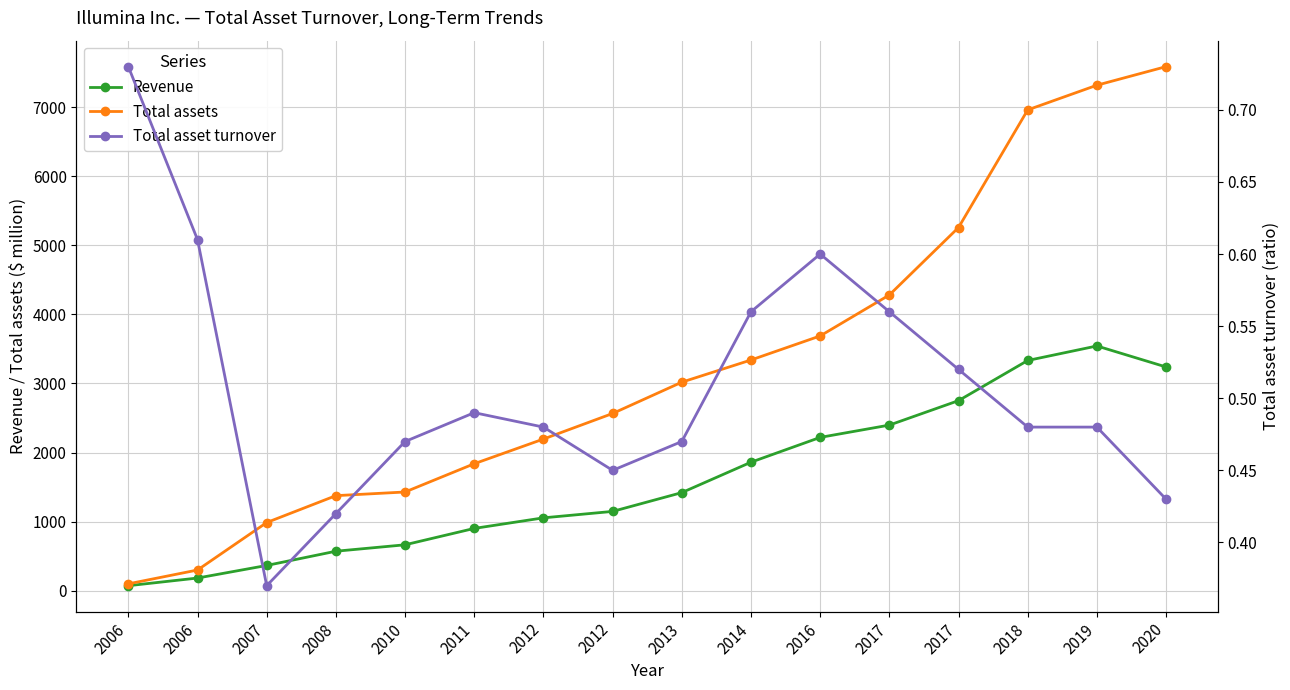

What are all the series names shown in the legend?

Revenue, Total assets, Total asset turnover